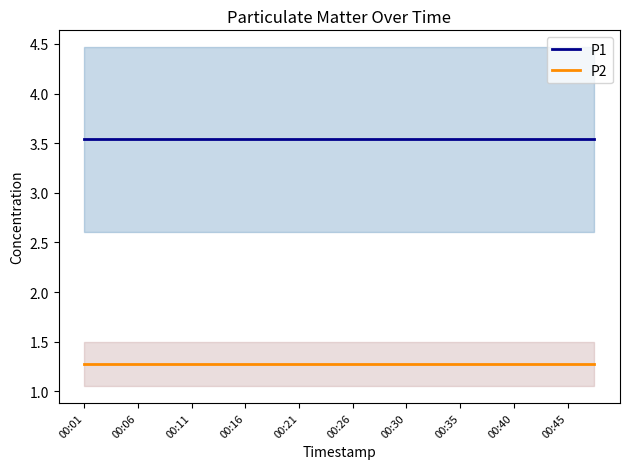

True or false: P2 has more than 1 points higher than both neighbors.

False